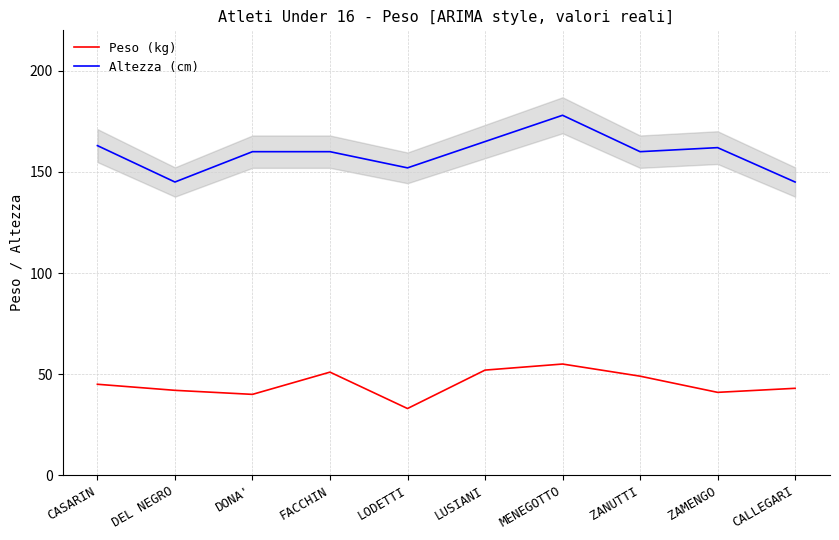

What is the difference between the Peso (kg) values at LODETTI and MENEGOTTO?

22